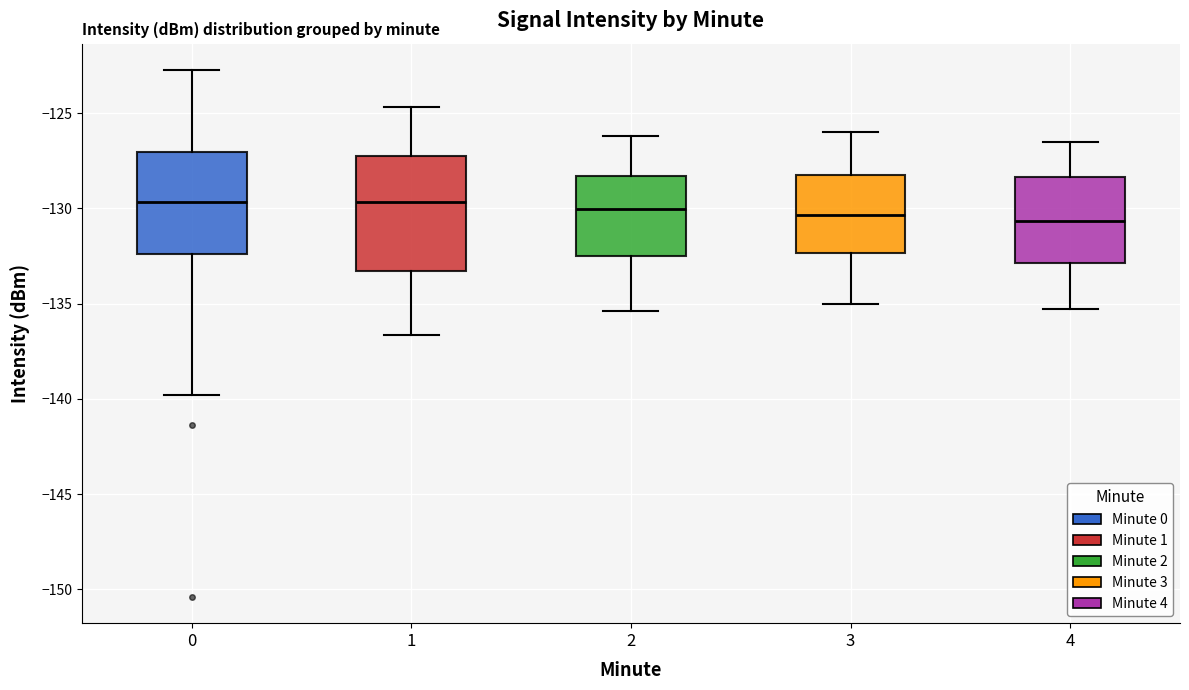

Where does the upper whisker of the box at x = 1 end on the y-axis? The values are not printed on the chart, so give them approximately, as read against the axis.

-124.5